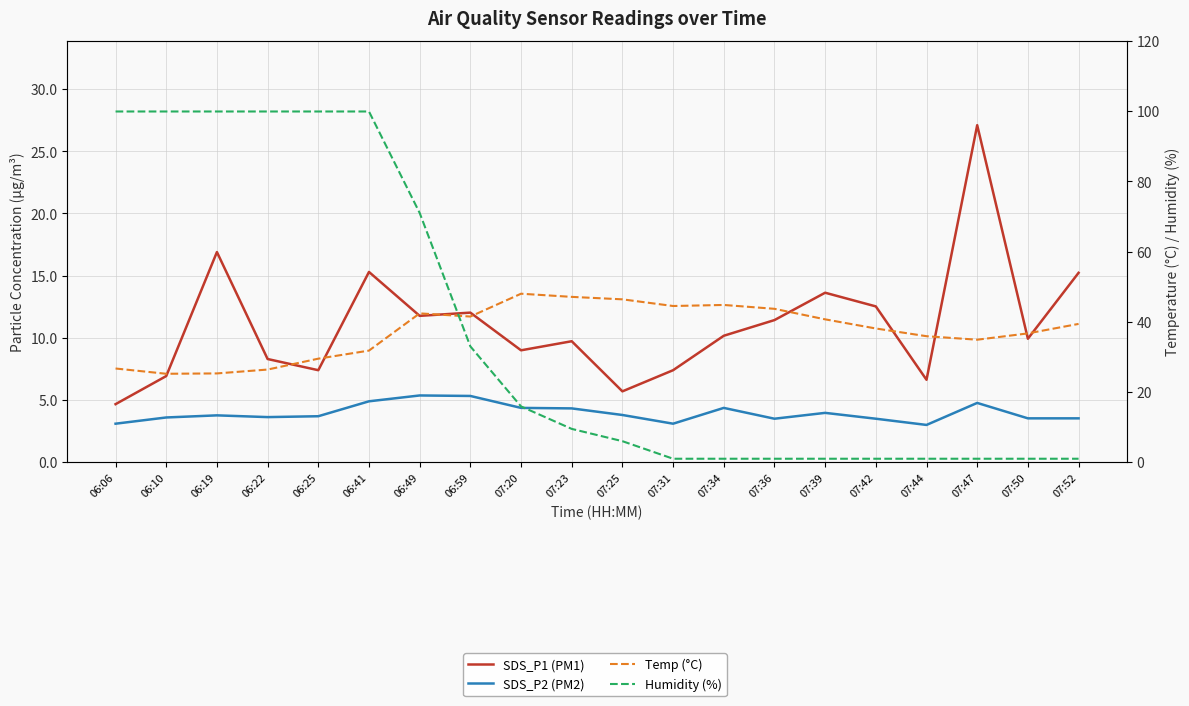

Reading left to right, list all the values displayed in this chart.

SDS_P1 (PM1): 06:06=4.7	06:10=6.9	06:19=16.9	06:22=8.3	06:25=7.4	06:41=15.3	06:49=11.8	06:59=12.0	07:20=9.0	07:23=9.7	07:25=5.7	07:31=7.4	07:34=10.2	07:36=11.4	07:39=13.6	07:42=12.5	07:44=6.6	07:47=27.1	07:50=9.9	07:52=15.2
SDS_P2 (PM2): 06:06=3.1	06:10=3.6	06:19=3.8	06:22=3.6	06:25=3.7	06:41=4.9	06:49=5.4	06:59=5.3	07:20=4.4	07:23=4.3	07:25=3.8	07:31=3.1	07:34=4.4	07:36=3.5	07:39=4.0	07:42=3.5	07:44=3.0	07:47=4.8	07:50=3.5	07:52=3.5
Temp (°C): 06:06=26.7	06:10=25.2	06:19=25.3	06:22=26.4	06:25=29.5	06:41=31.8	06:49=42.4	06:59=41.5	07:20=48.0	07:23=47.1	07:25=46.4	07:31=44.5	07:34=44.8	07:36=43.7	07:39=40.7	07:42=38.1	07:44=35.9	07:47=34.9	07:50=36.7	07:52=39.4
Humidity (%): 06:06=99.9	06:10=99.9	06:19=99.9	06:22=99.9	06:25=99.9	06:41=99.9	06:49=71.0	06:59=33.0	07:20=15.9	07:23=9.5	07:25=6.0	07:31=1.0	07:34=1.0	07:36=1.0	07:39=1.0	07:42=1.0	07:44=1.0	07:47=1.0	07:50=1.0	07:52=1.0